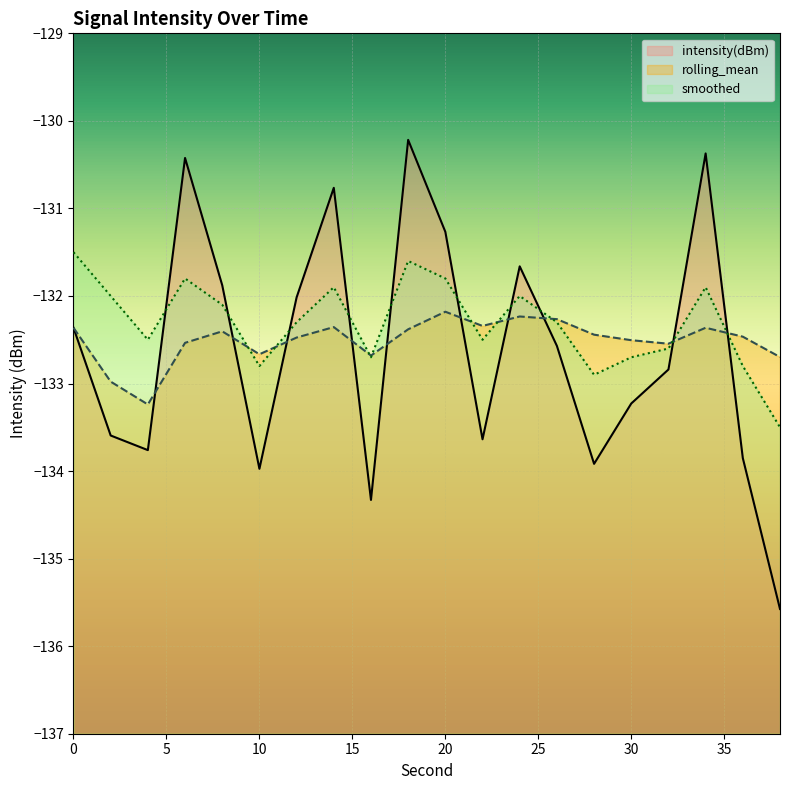

What are all the series names shown in the legend?

intensity(dBm), rolling_mean, smoothed